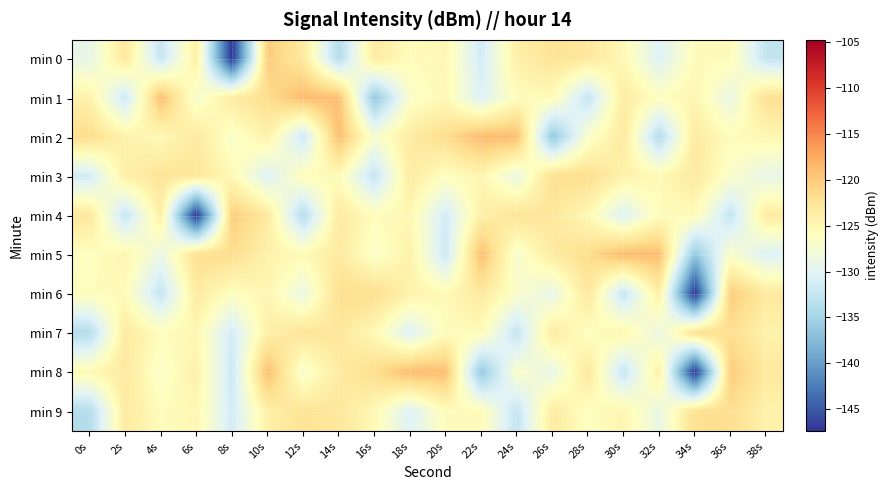

Which label corresponds to the smallest value in the chart?

8s